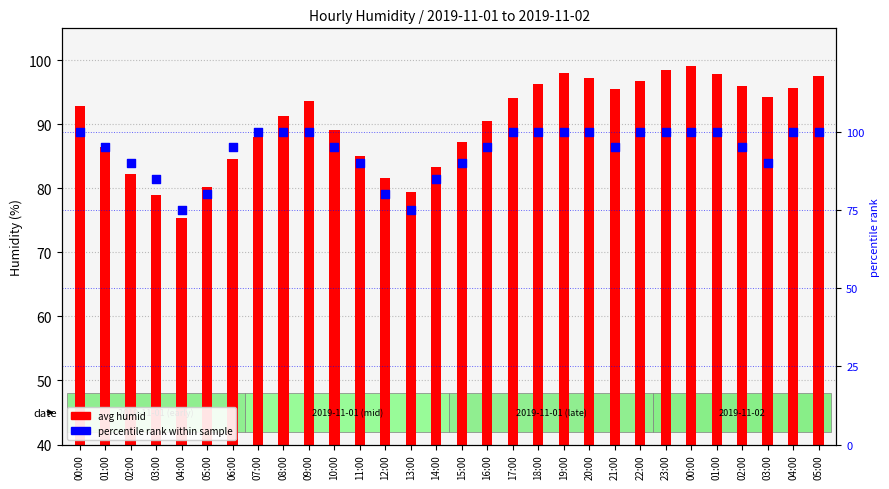

At how many categories does at least one series exceed 85?

24